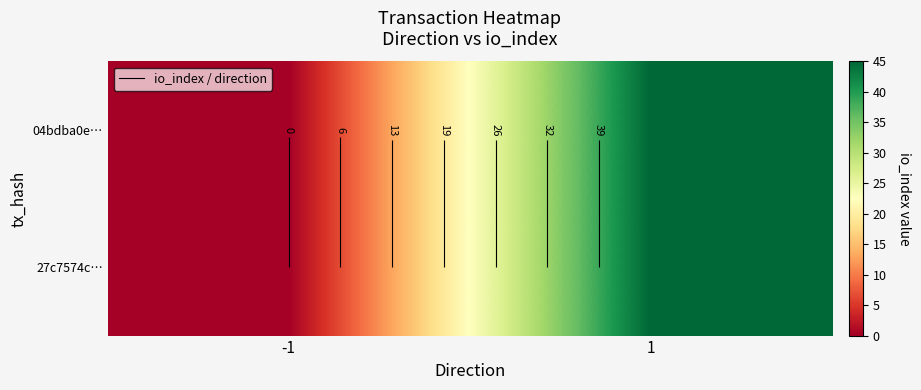

At which label is 27c7574c… closest to 22?

-1